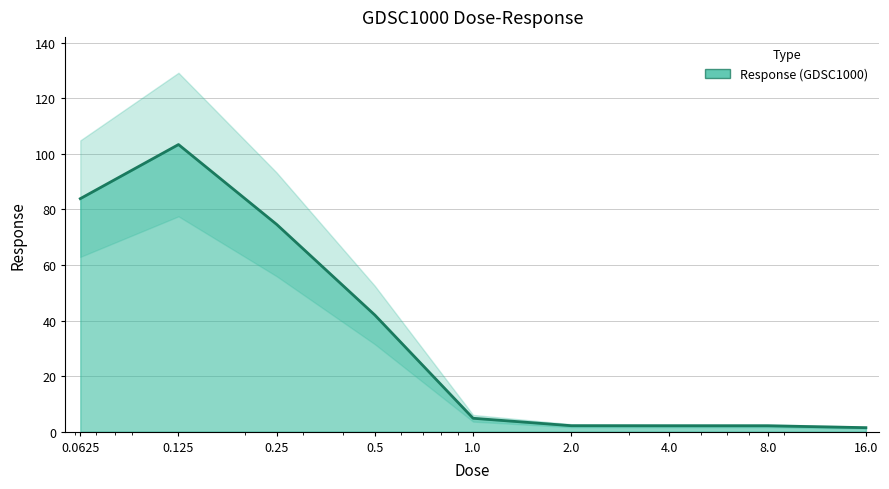

Is it true that the value at 0.125 is 103.4?

True